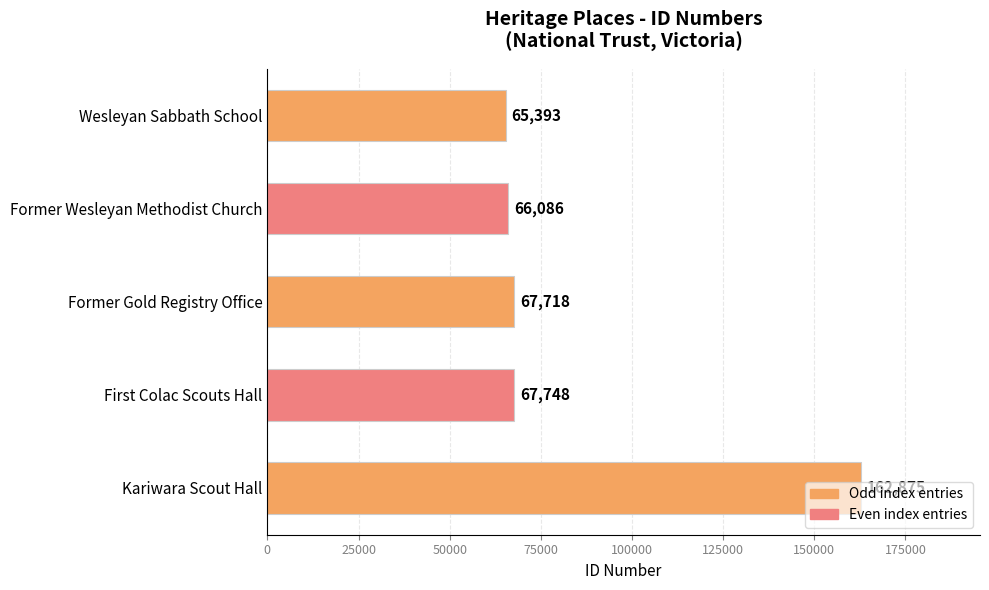

At which category does the chart reach its peak across all series?

Kariwara Scout Hall